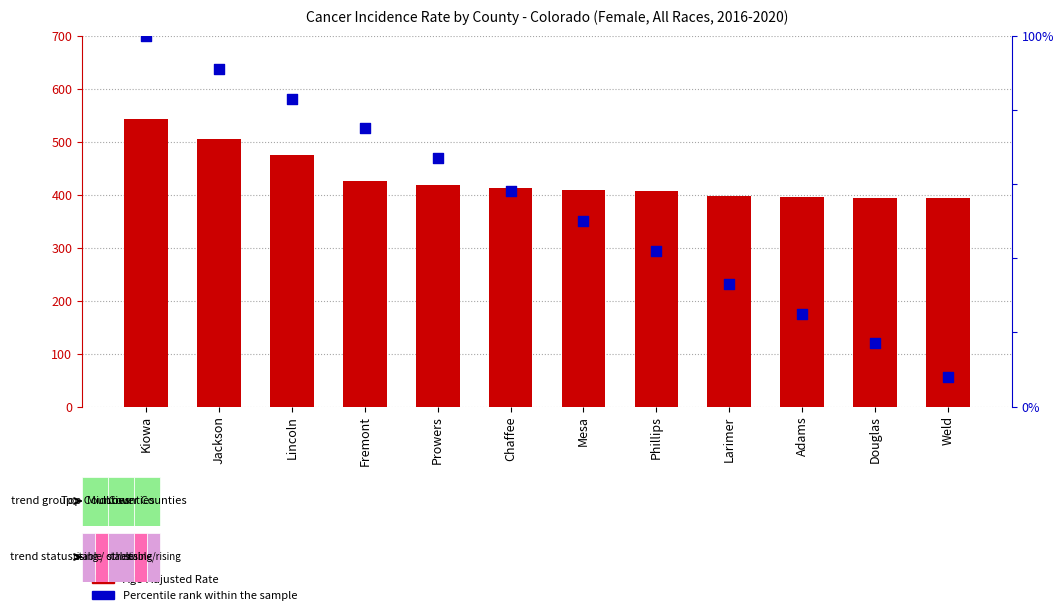

Which series has the largest total across all categories?

Age-Adjusted Rate